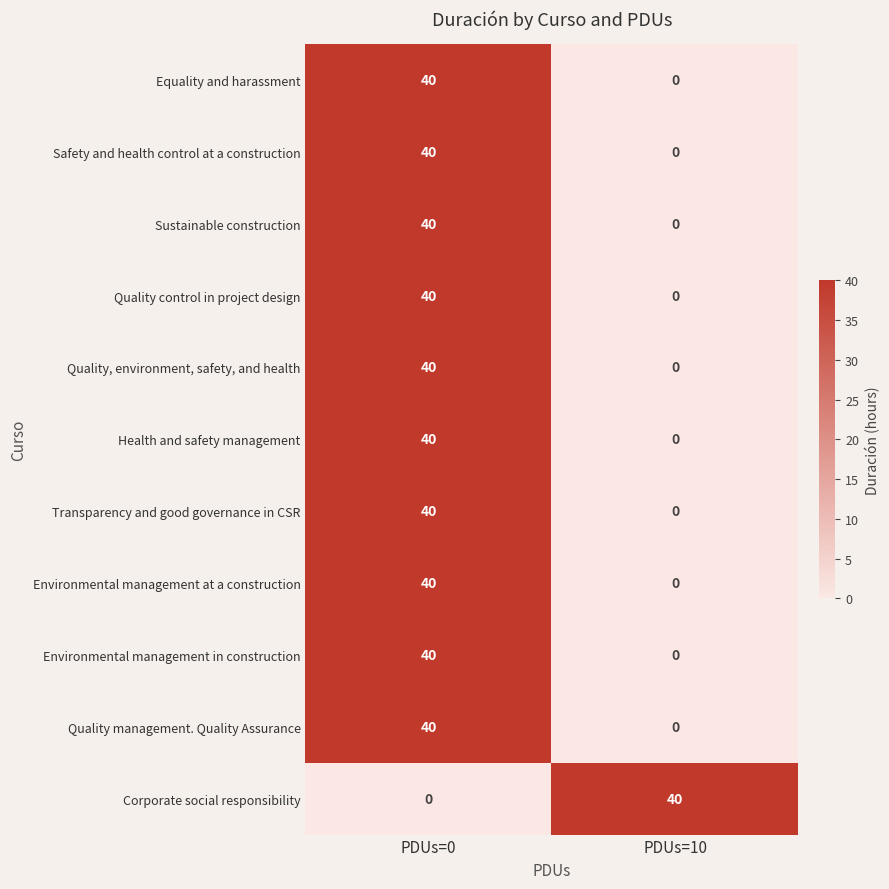

Reading left to right, what are all the values shown in this chart?

Equality and harassment: PDUs=0=40	PDUs=10=0
Safety and health control at a construction: PDUs=0=40	PDUs=10=0
Sustainable construction: PDUs=0=40	PDUs=10=0
Quality control in project design: PDUs=0=40	PDUs=10=0
Quality, environment, safety, and health: PDUs=0=40	PDUs=10=0
Health and safety management: PDUs=0=40	PDUs=10=0
Transparency and good governance in CSR: PDUs=0=40	PDUs=10=0
Environmental management at a construction: PDUs=0=40	PDUs=10=0
Environmental management in construction: PDUs=0=40	PDUs=10=0
Quality management. Quality Assurance: PDUs=0=40	PDUs=10=0
Corporate social responsibility: PDUs=0=0	PDUs=10=40